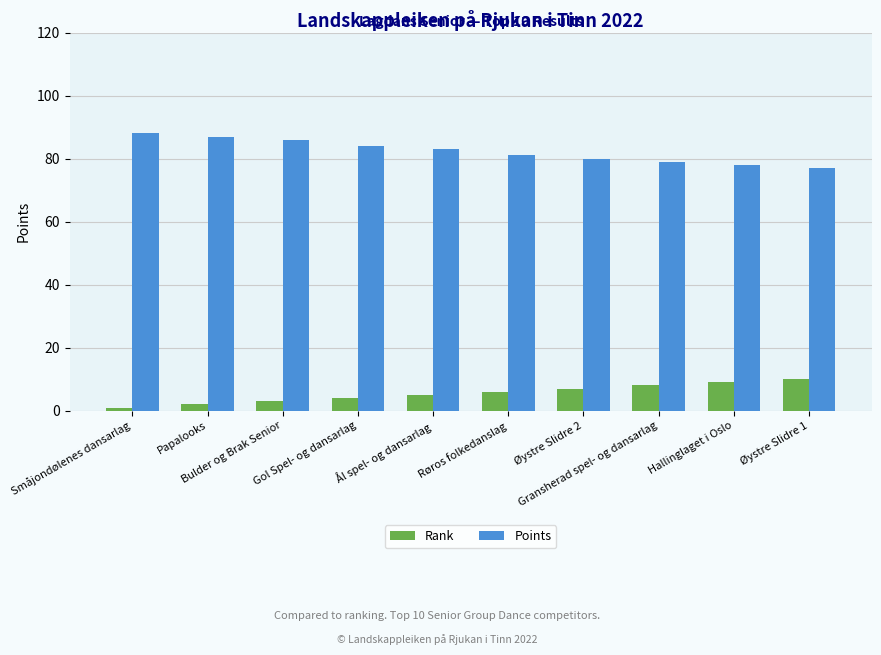

Reading left to right, transcribe all the data shown in this chart.

Rank: Småjondølenes dansarlag=1	Papalooks=2	Bulder og Brak Senior=3	Gol Spel- og dansarlag=4	Ål spel- og dansarlag=5	Røros folkedanslag=6	Øystre Slidre 2=7	Gransherad spel- og dansarlag=8	Hallinglaget i Oslo=9	Øystre Slidre 1=10
Points: Småjondølenes dansarlag=88	Papalooks=87	Bulder og Brak Senior=86	Gol Spel- og dansarlag=84	Ål spel- og dansarlag=83	Røros folkedanslag=81	Øystre Slidre 2=80	Gransherad spel- og dansarlag=79	Hallinglaget i Oslo=78	Øystre Slidre 1=77